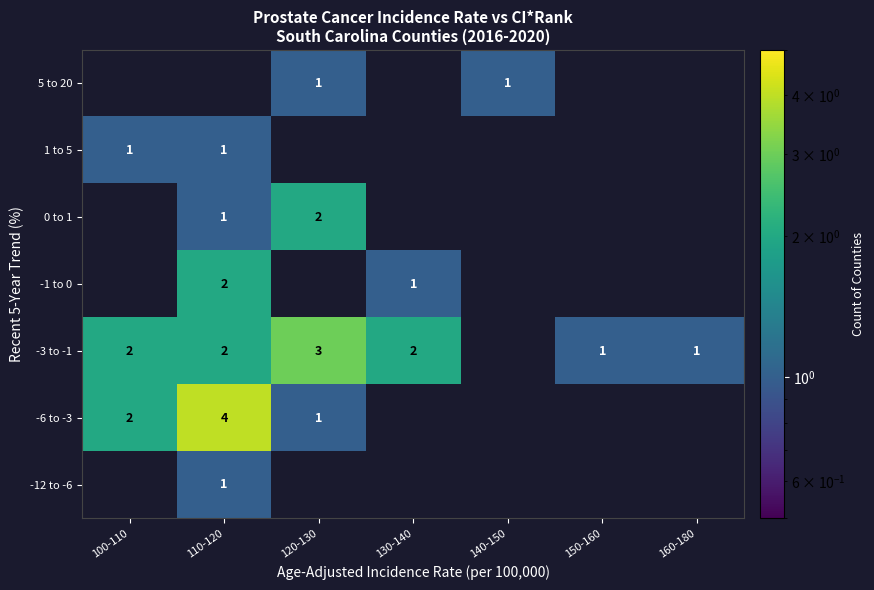

Is it true that -1 to 0 equals 1 at 110-120?

False